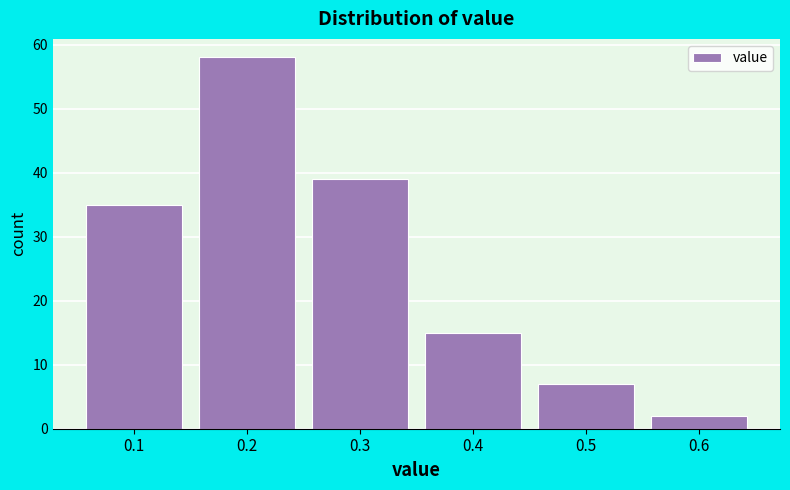

What is the height of the bar covering 0.55 to 0.65 on the x-axis? The values are not printed on the chart, so give them approximately, as read against the axis.

2